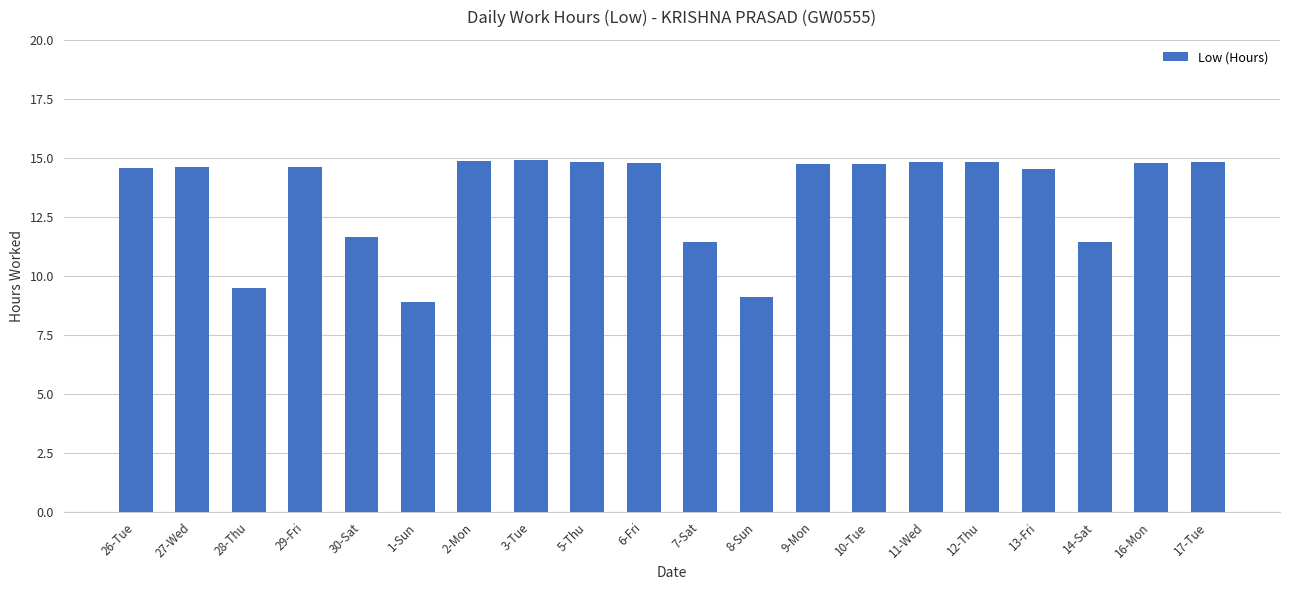

Where does the data first go above 14?

26-Tue